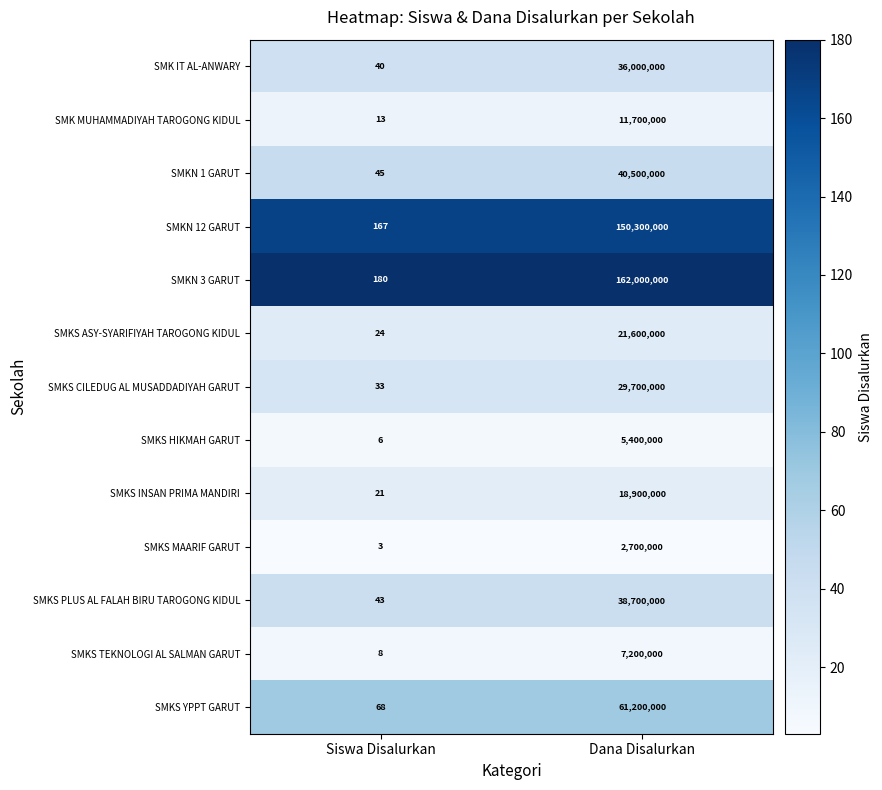

At Siswa Disalurkan, list the series in order from largest to smallest.

SMKN 3 GARUT, SMKN 12 GARUT, SMKS YPPT GARUT, SMKN 1 GARUT, SMKS PLUS AL FALAH BIRU TAROGONG KIDUL, SMK IT AL-ANWARY, SMKS CILEDUG AL MUSADDADIYAH GARUT, SMKS ASY-SYARIFIYAH TAROGONG KIDUL, SMKS INSAN PRIMA MANDIRI, SMK MUHAMMADIYAH TAROGONG KIDUL, SMKS TEKNOLOGI AL SALMAN GARUT, SMKS HIKMAH GARUT, SMKS MAARIF GARUT